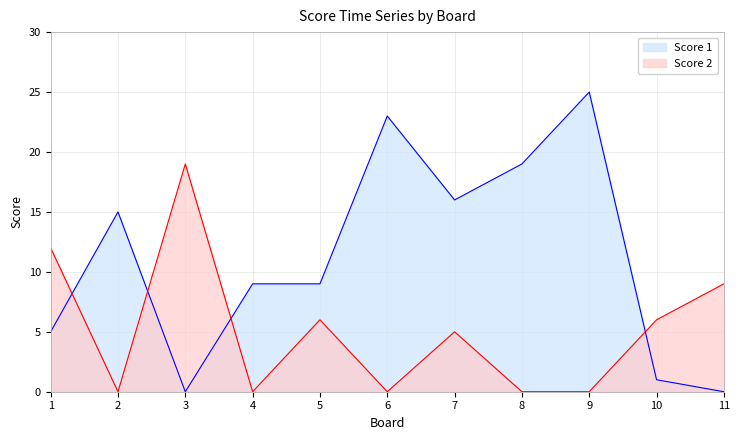

At which category does the chart reach its minimum across all series?

3